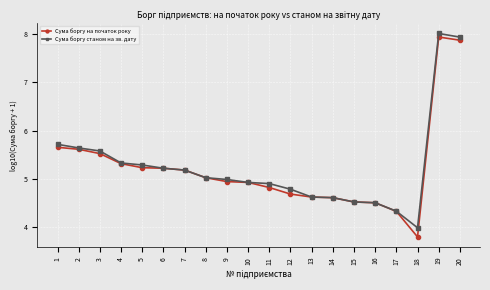

True or false: Сума боргу станом на зв. дату has a value of 3.0 at 19.

False